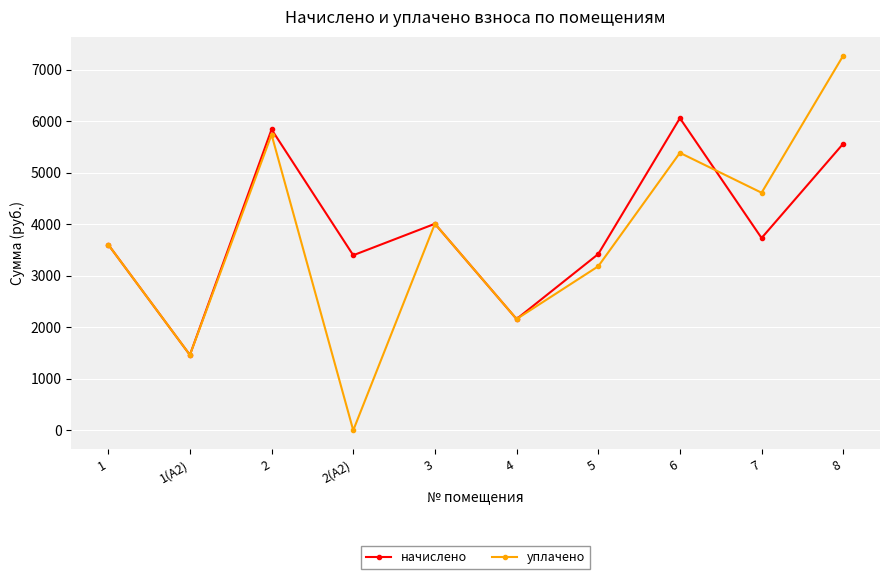

What is the sum of all уплачено values?

37432.7